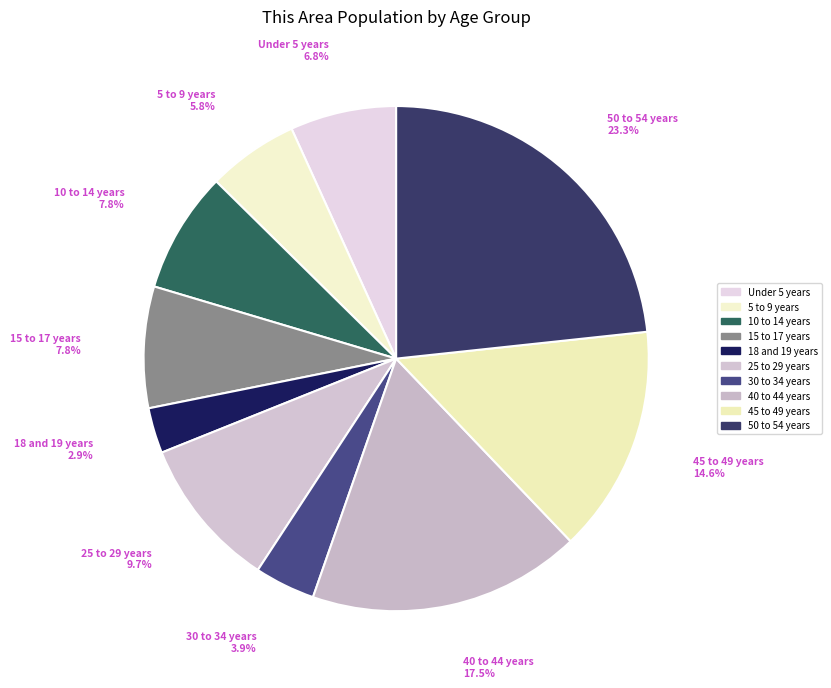

To the nearest percent, what portion does 10 to 14 years represent?

8%